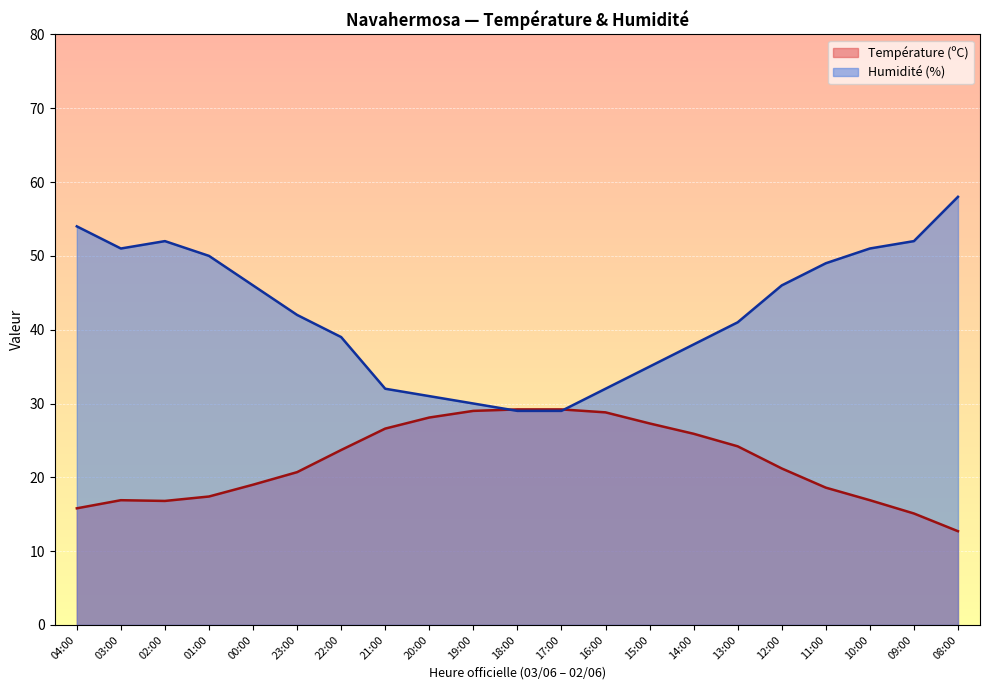

List the series in order of their overall mean, lowest first.

Température (ºC), Humidité (%)